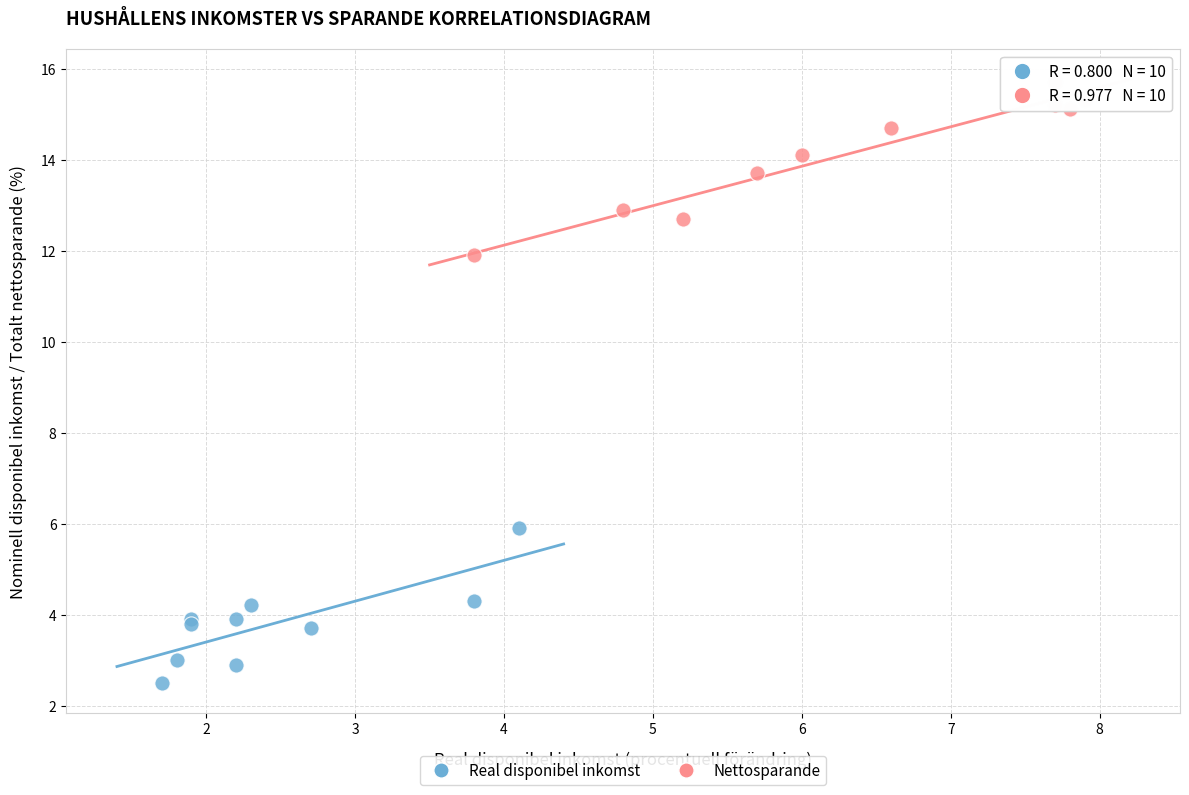

Which series contains the highest Y value?

Nettosparande